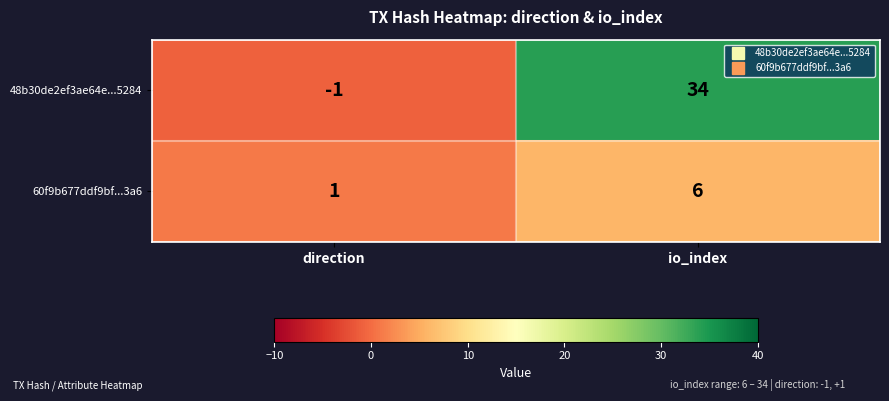

At which label is 60f9b677ddf9bf...3a6 closest to 3?

direction